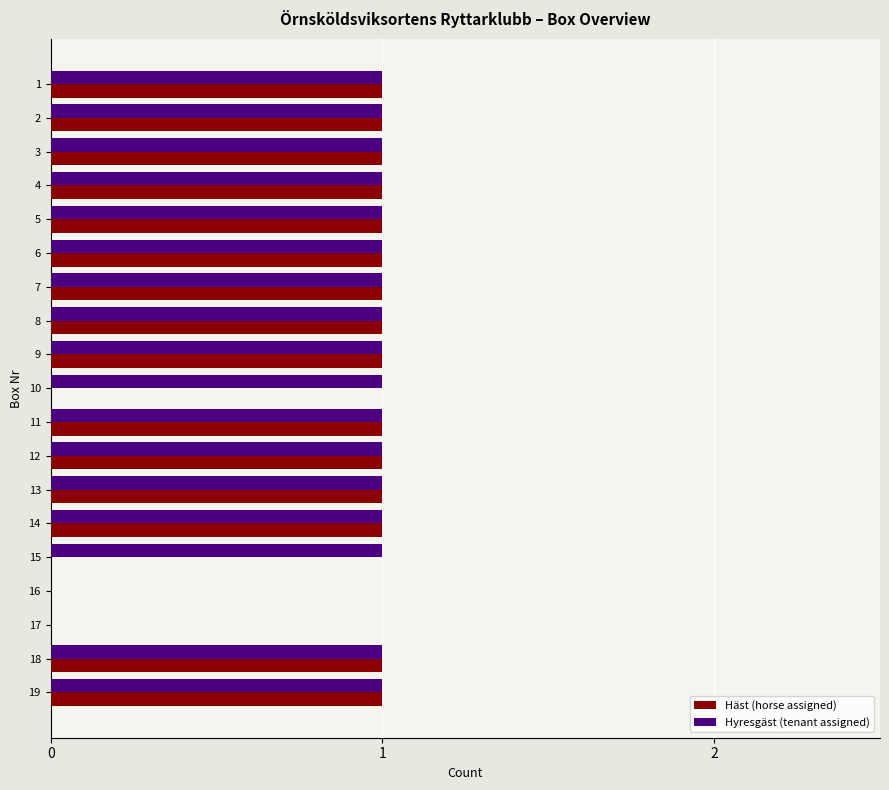

What is the sum of all Hyresgäst (tenant assigned) values?

17